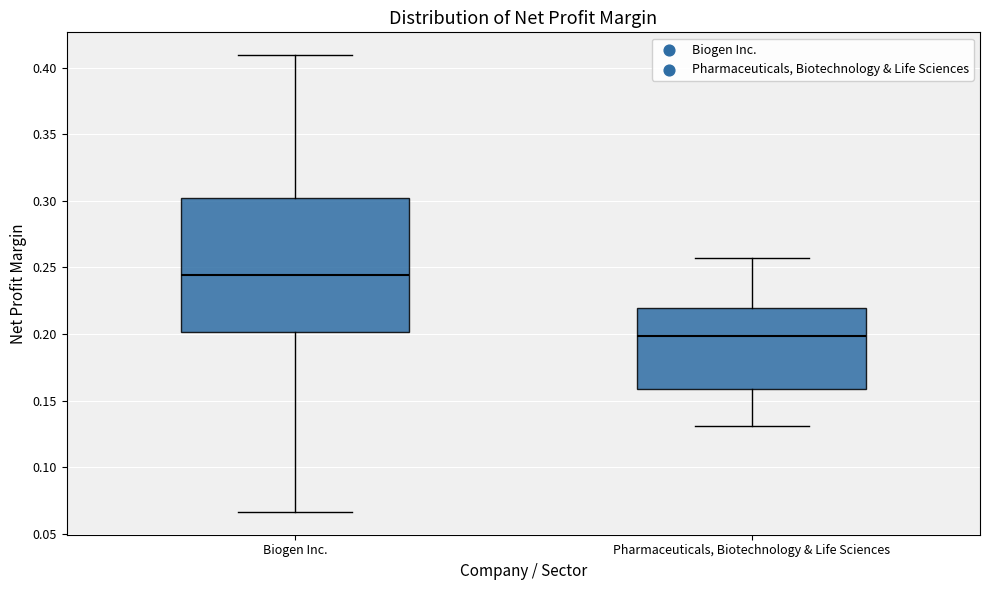

Comparing the boxes themselves (not the whiskers), which one is the tallest?

Biogen Inc.